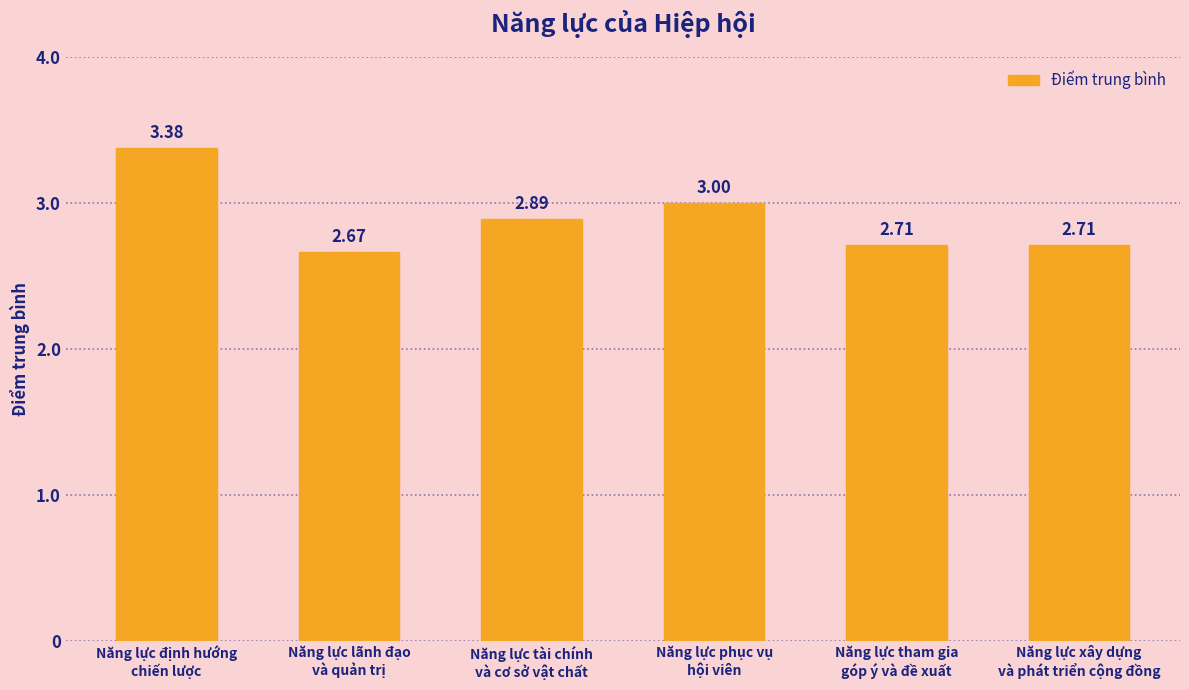

What is the change in value from Năng lực định hướng
chiến lược to Năng lực tài chính
và cơ sở vật chất?

-0.5